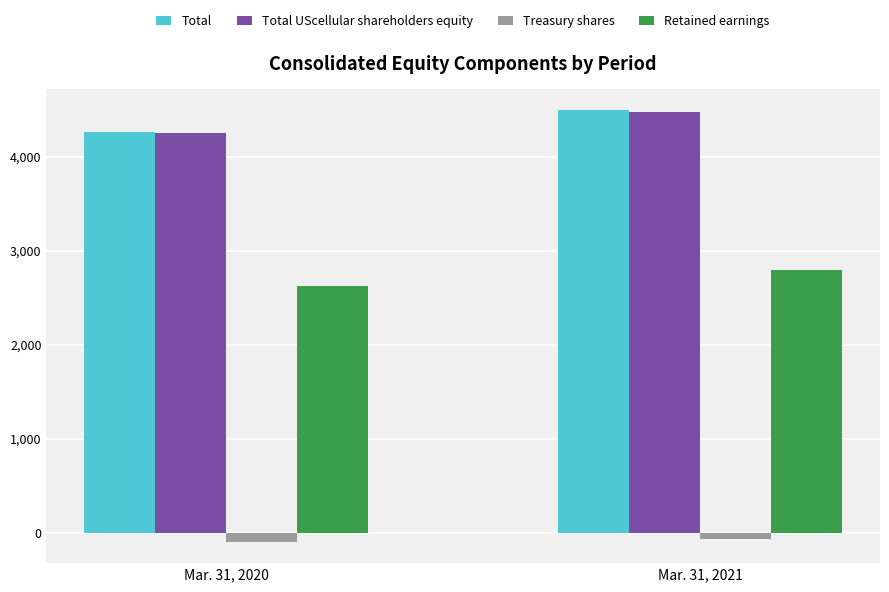

True or false: Retained earnings has a value of 2796 at Mar. 31, 2021.

True